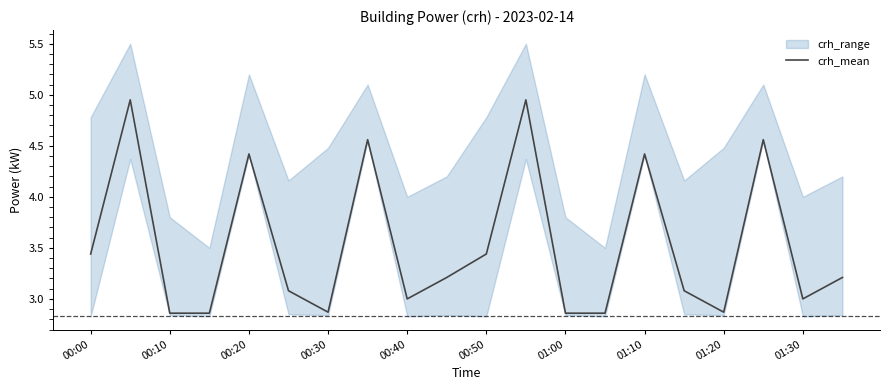

Where does the data first go above 3?

00:00